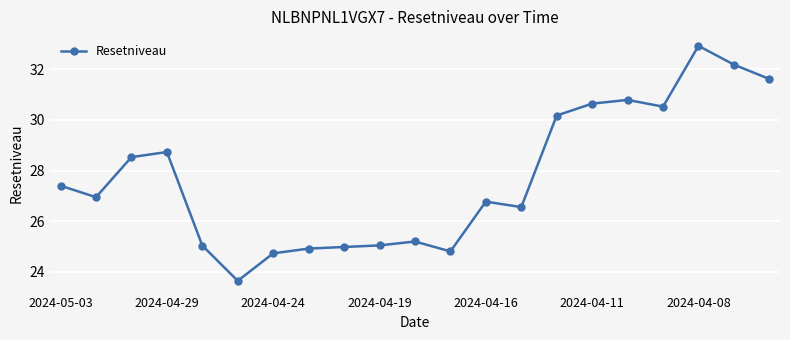

What is the sum of all values?

582.2